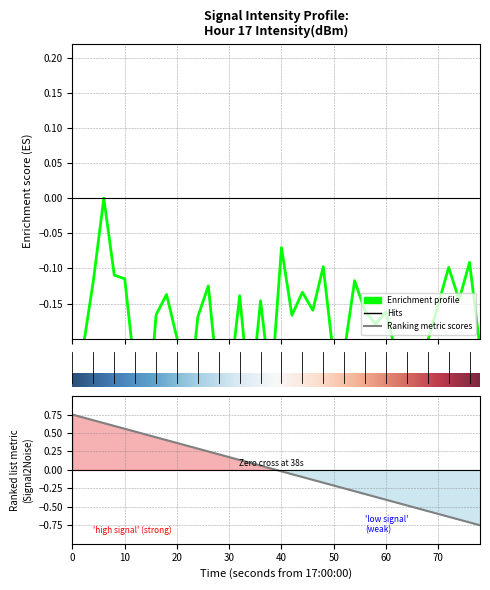

What is the value of the 11th point from the left?

-0.2